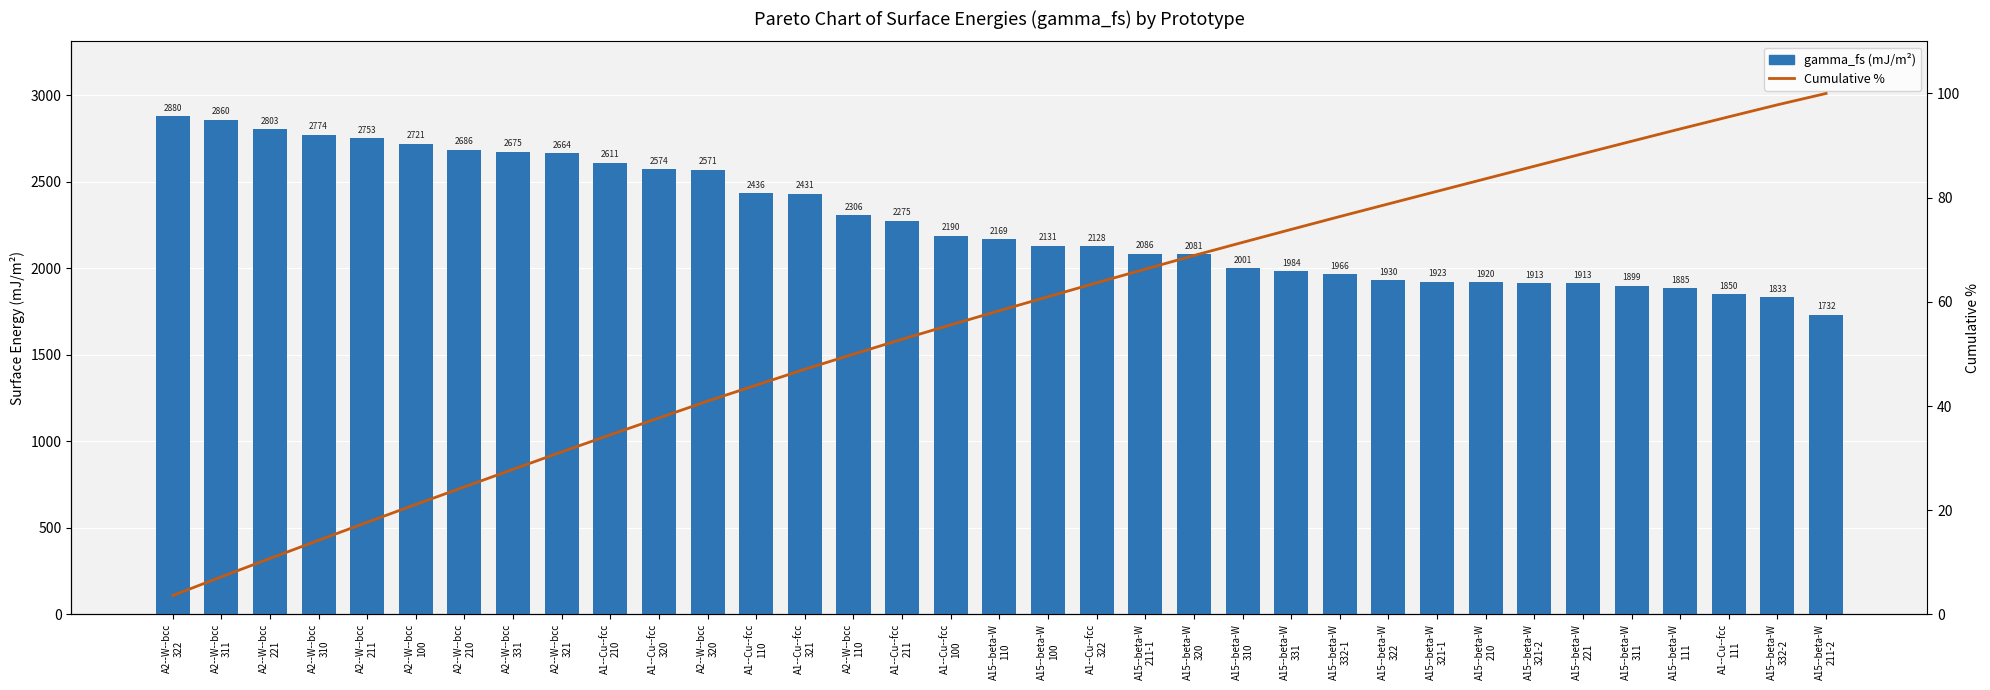

Read the Cumulative % value at A1--Cu--fcc
210.

34.5